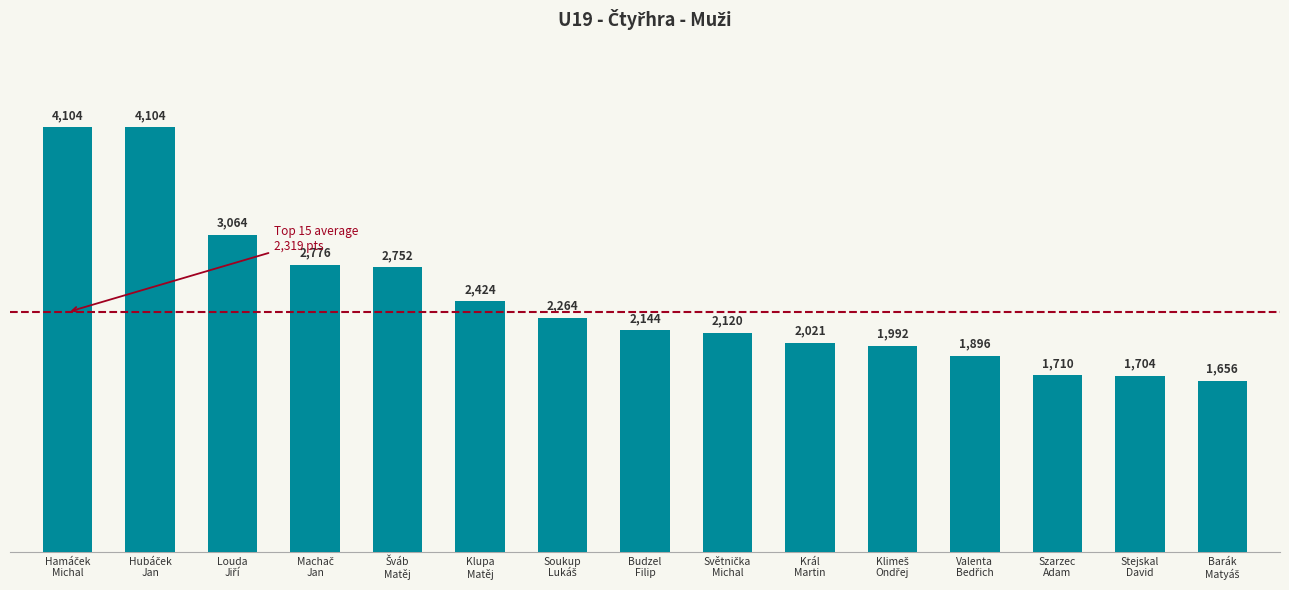

Does the chart contain stacked bars?

No